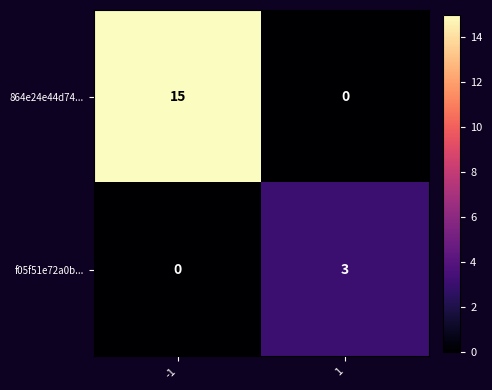

Reading left to right, transcribe all the data shown in this chart.

864e24e44d74...: -1=15	1=0
f05f51e72a0b...: -1=0	1=3